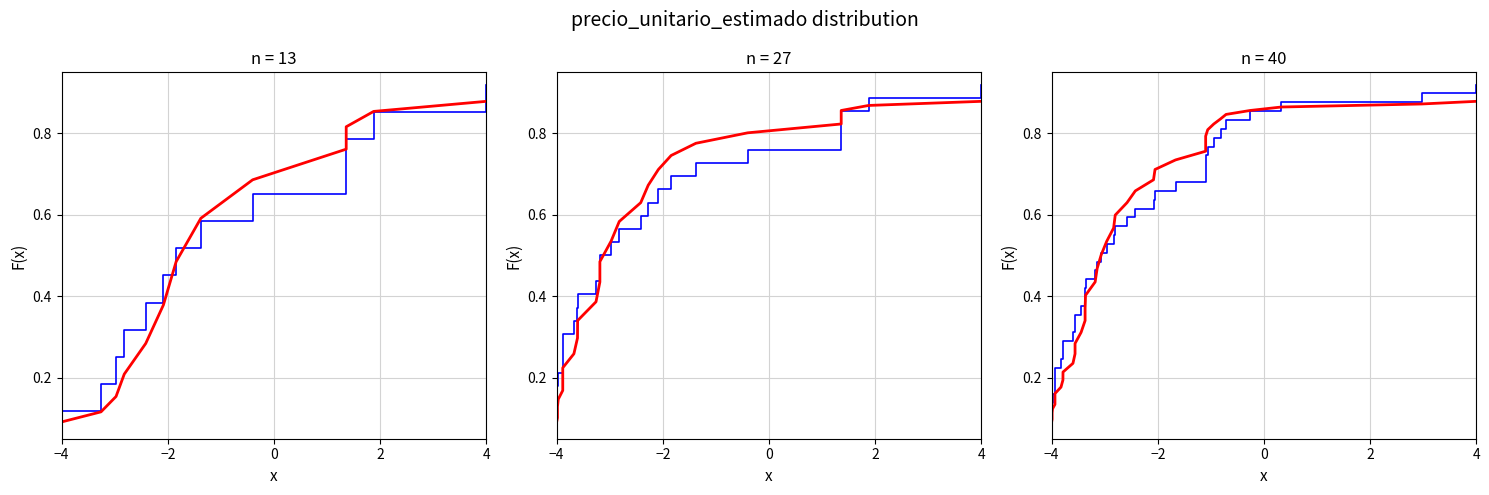

Is this an area chart (filled region under the line)?

No